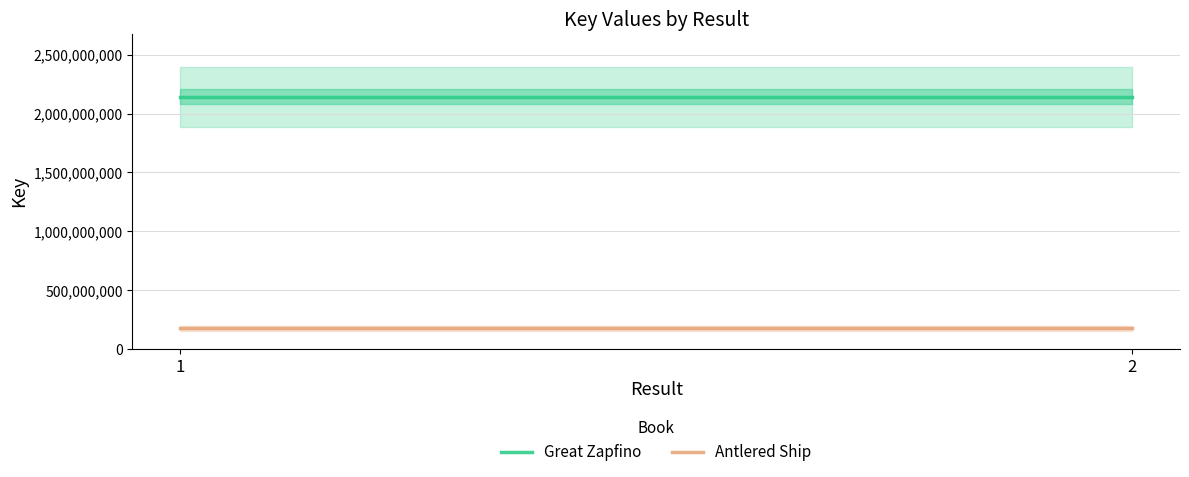

Is it true that Antlered Ship equals 299156896 at 1?

False